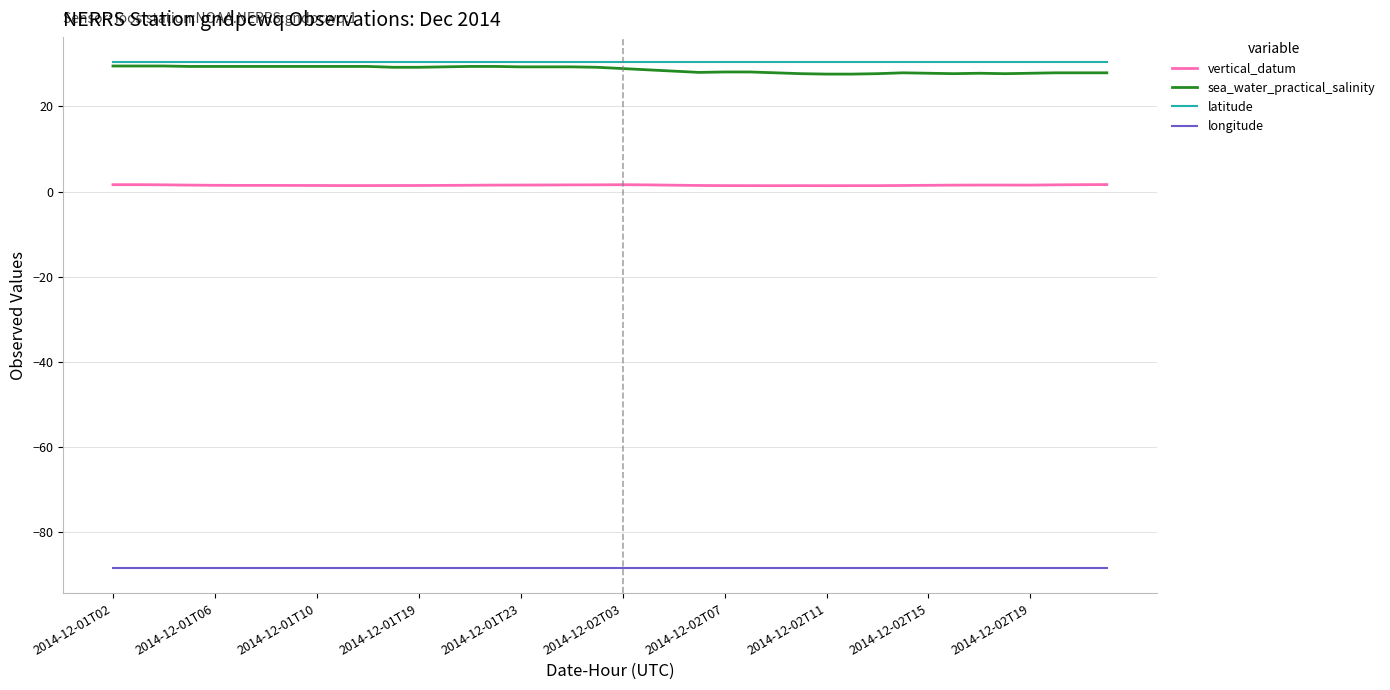

True or false: sea_water_practical_salinity and vertical_datum intersect in this chart.

False